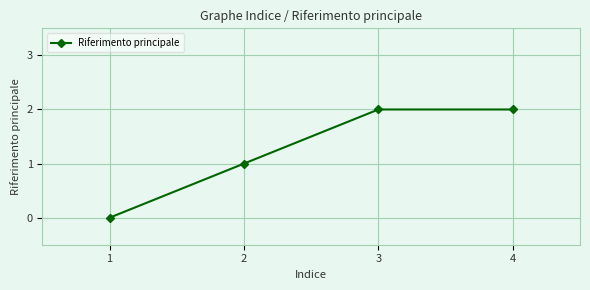

Which has a higher value, 2 or 1?

2